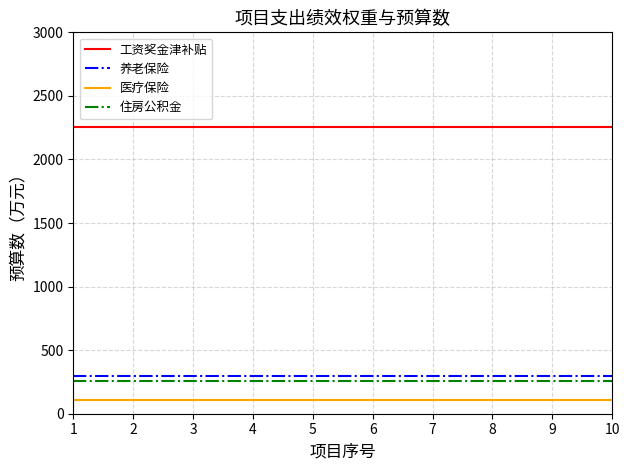

What is the spread (max minus min) of values at 10?

2148.5